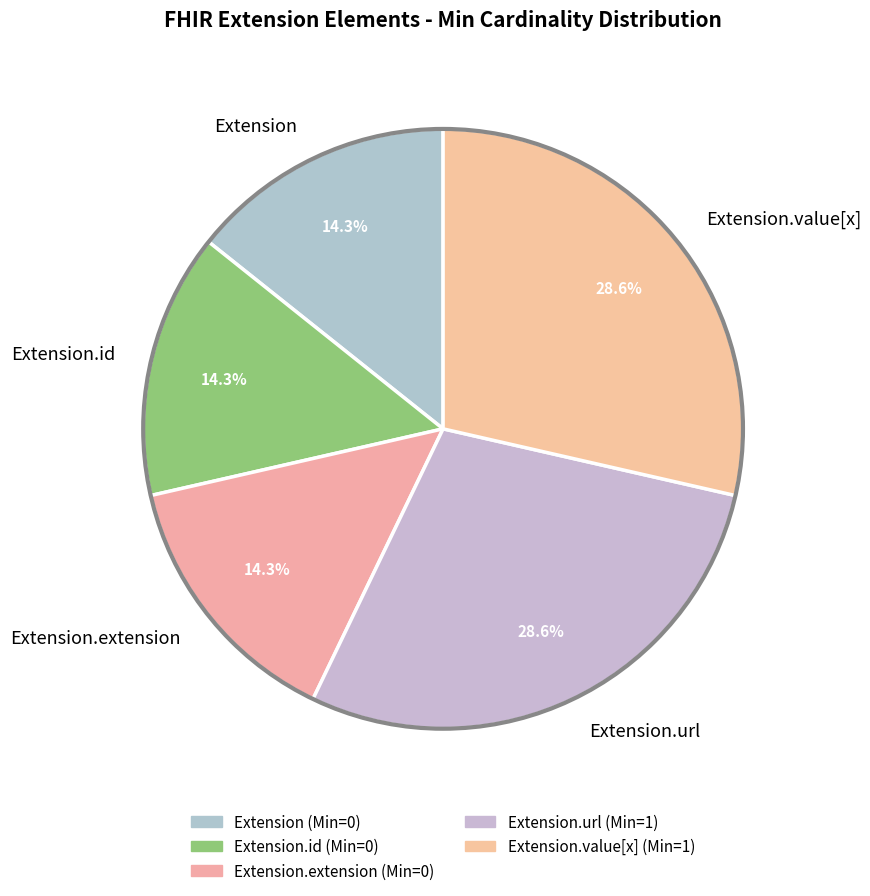

How many segments does this pie chart have?

5